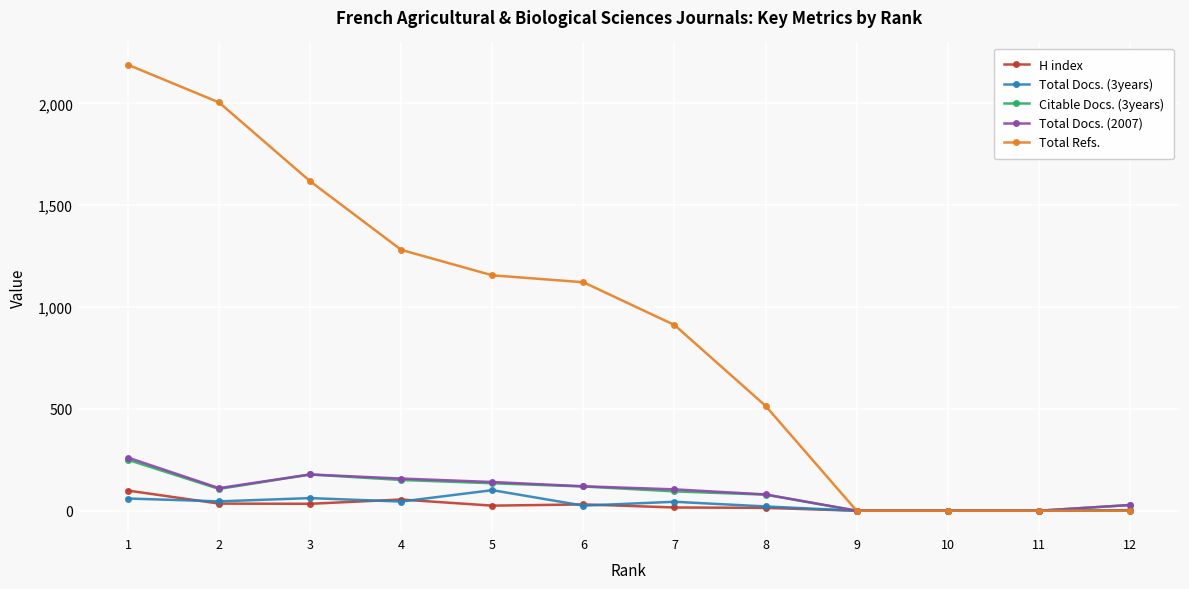

What is the approximate value of Citable Docs. (3years) at 4?

151